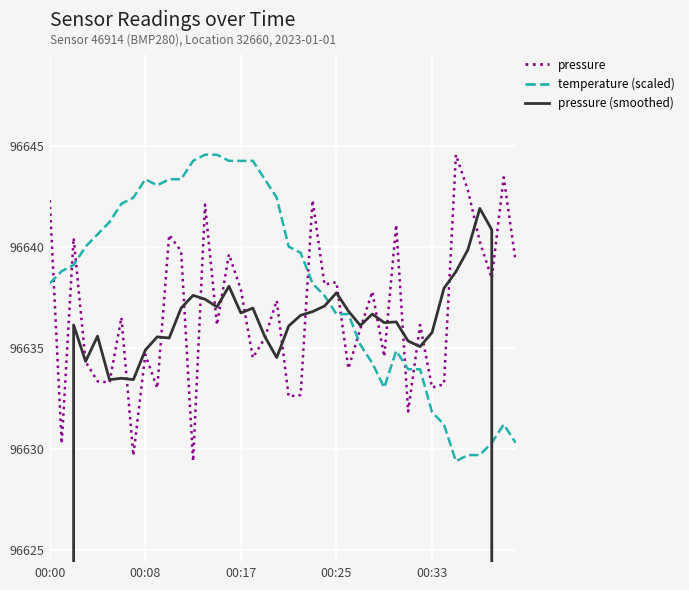

Is this an area chart (filled region under the line)?

No